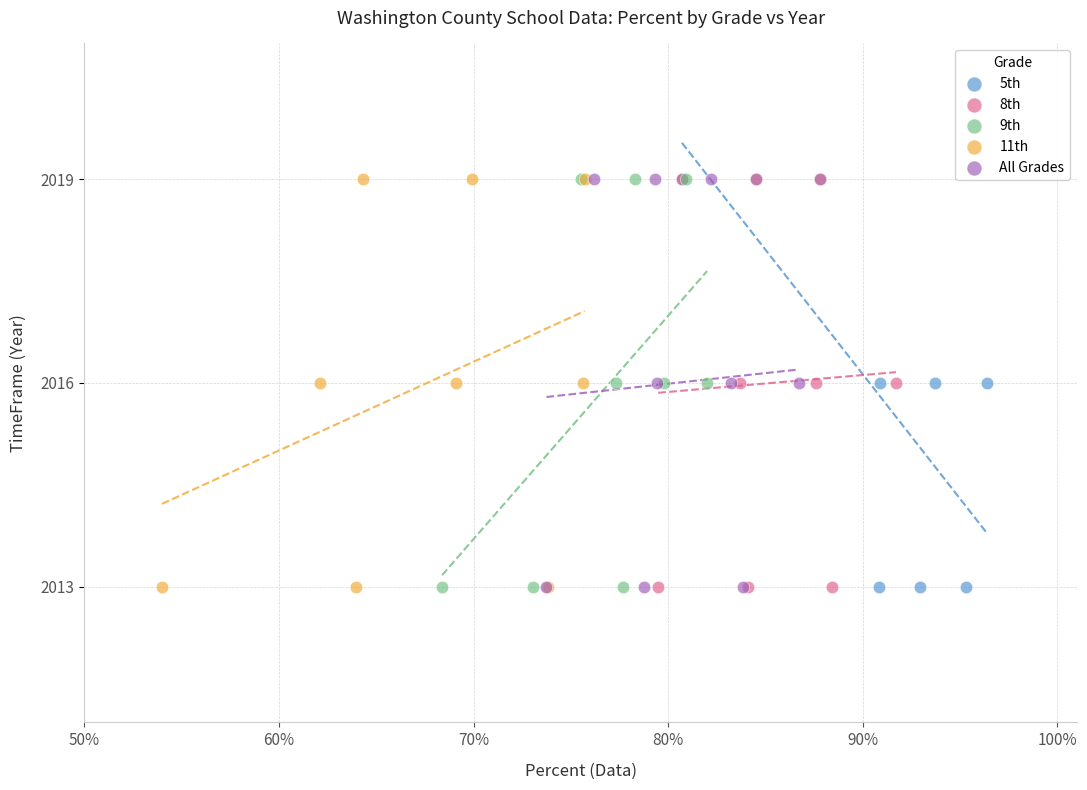

What are all the series names shown in the legend?

5th, 8th, 9th, 11th, All Grades